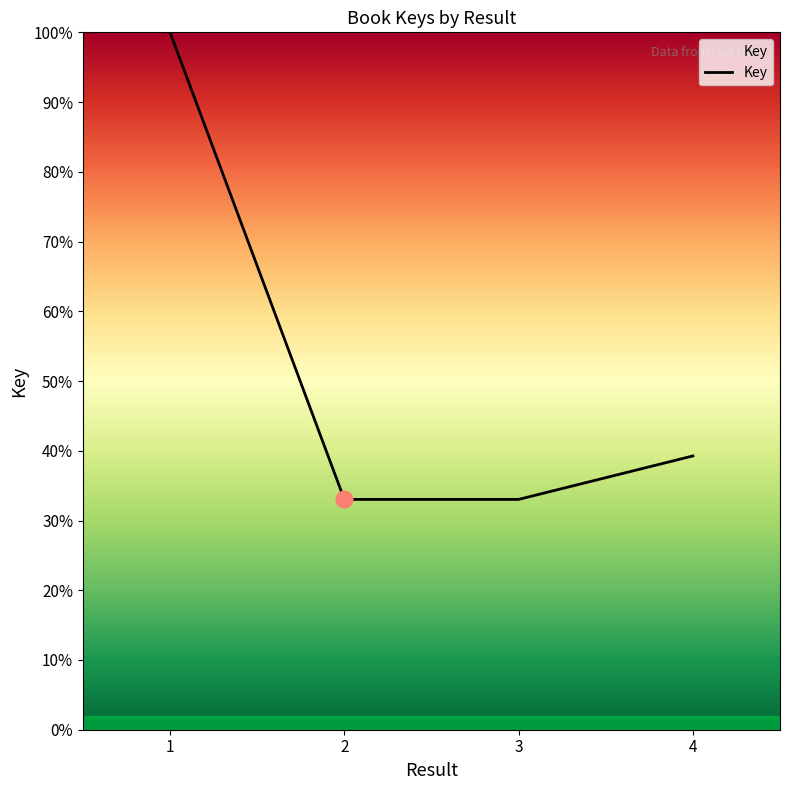

What is the greatest value displayed?

100.0